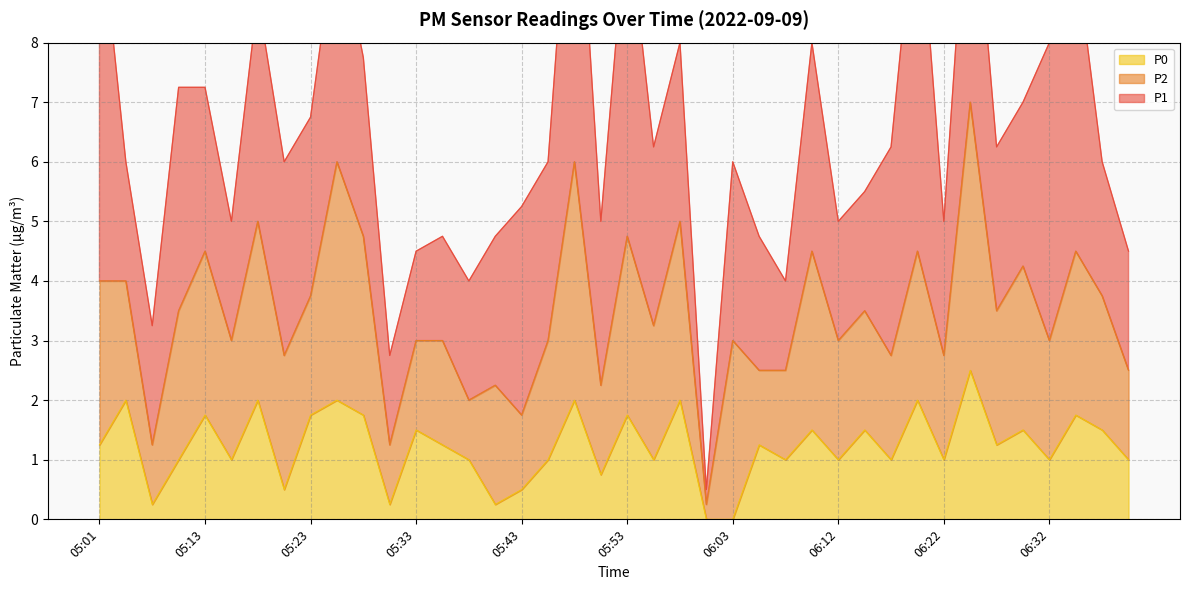

Where does the P1 series first go above 3?

05:01